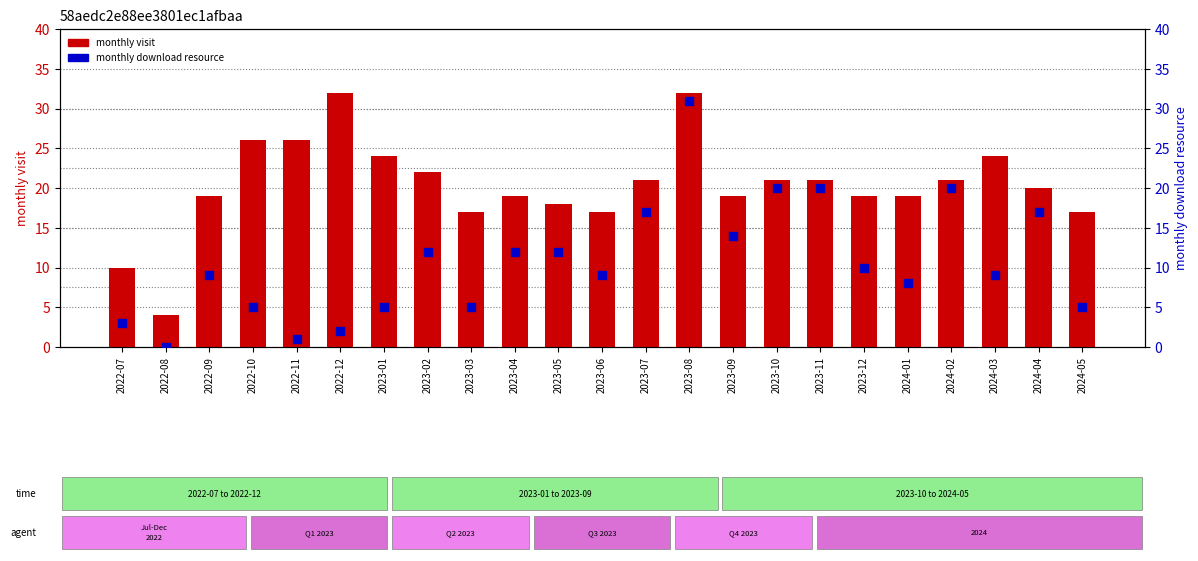

What is the total value across all series at 2023-11?

41